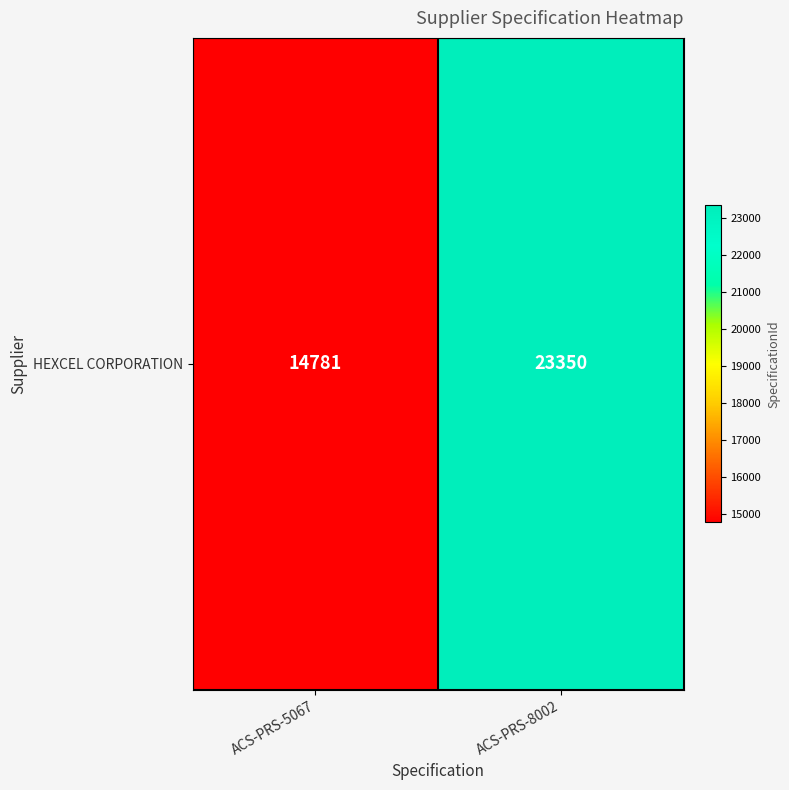

Rank the categories by value from highest to lowest.

ACS-PRS-8002, ACS-PRS-5067